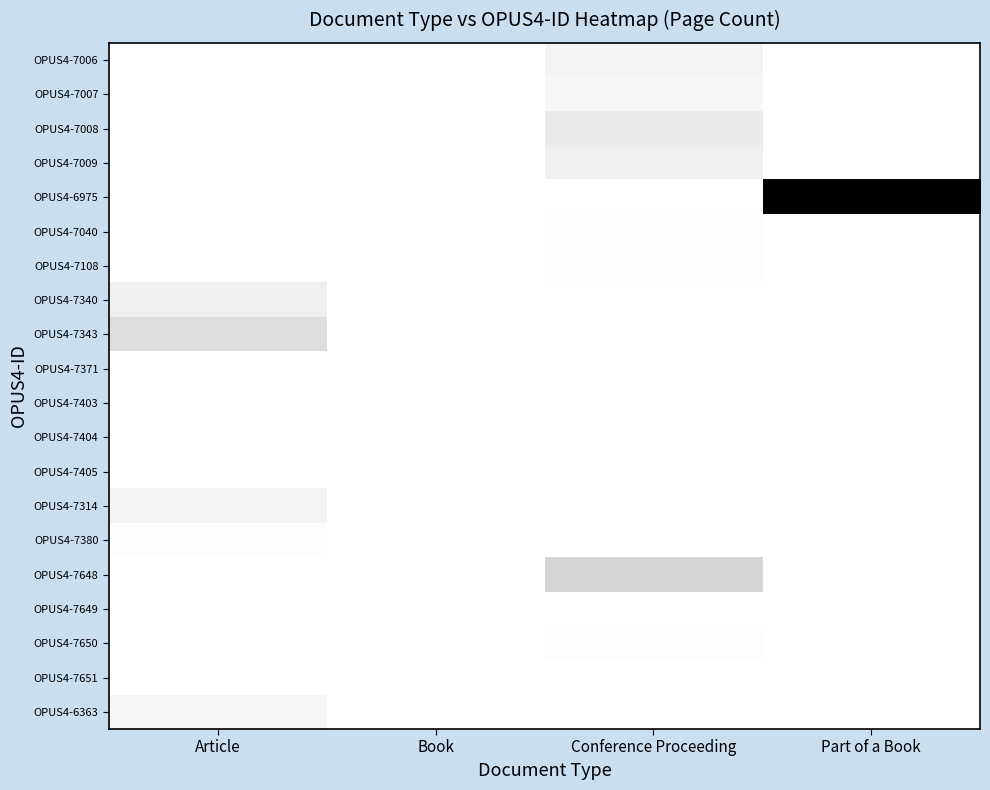

Between Conference Proceeding and Article, which is larger?

Conference Proceeding